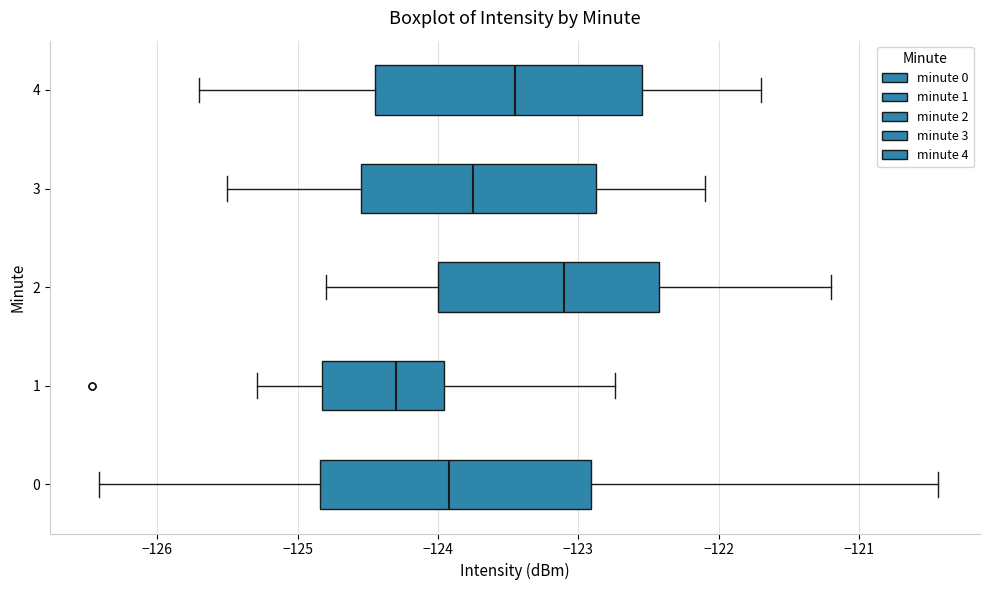

Reading bottom to top, transcribe this box plot: for each box, give where its median line is, the range the box spans, and where its two whiskers end, as read against the x-axis. The values are not printed on the chart, so give them approximately, as read against the axis.

0: median -123.9, box -124.8 to -122.9, whiskers -126.4 to -120.4
1: median -124.3, box -124.8 to -124.0, whiskers -125.3 to -122.7
2: median -123.1, box -124.0 to -122.4, whiskers -124.8 to -121.2
3: median -123.7, box -124.5 to -122.9, whiskers -125.5 to -122.1
4: median -123.4, box -124.4 to -122.5, whiskers -125.7 to -121.7